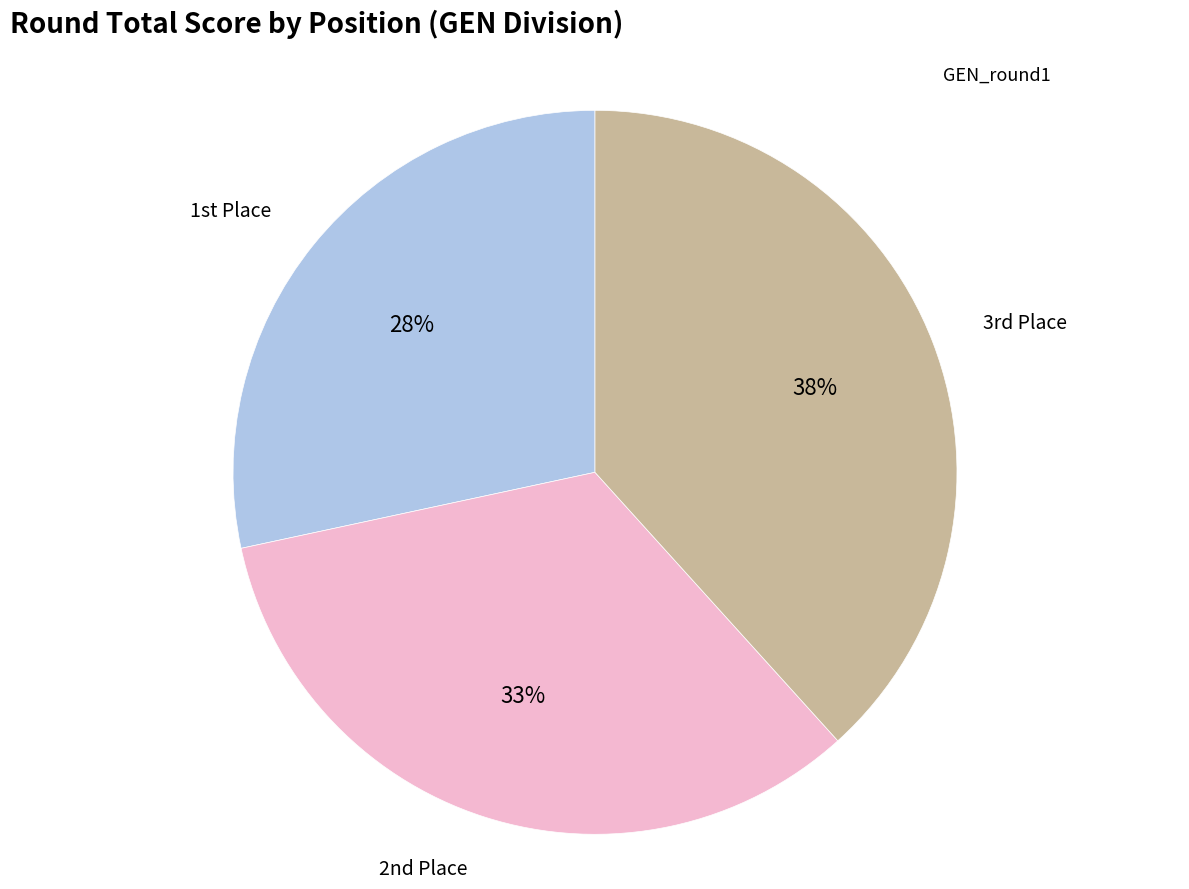

To the nearest percent, what is the average slice percentage?

33%